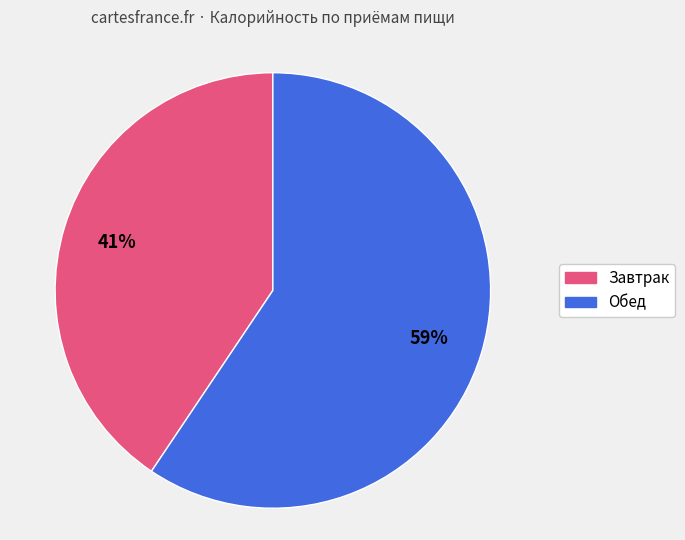

Is there a majority slice in this chart?

Yes